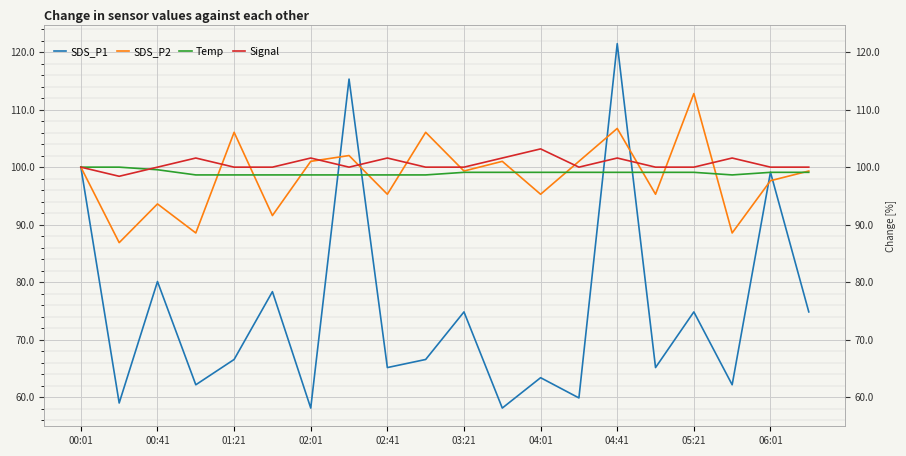

What is the average value of the SDS_P2 series?

98.4